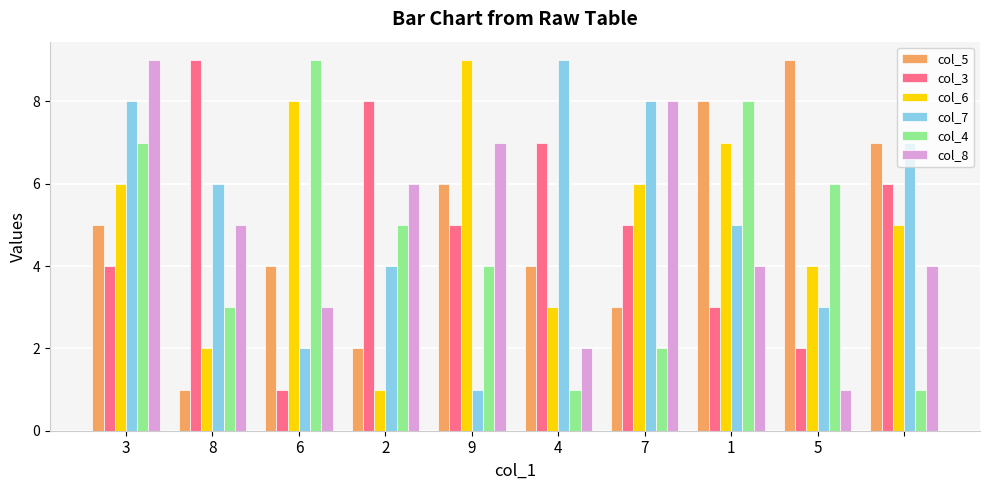

What is the value of the col_7 bar at the 4th from the left?

4